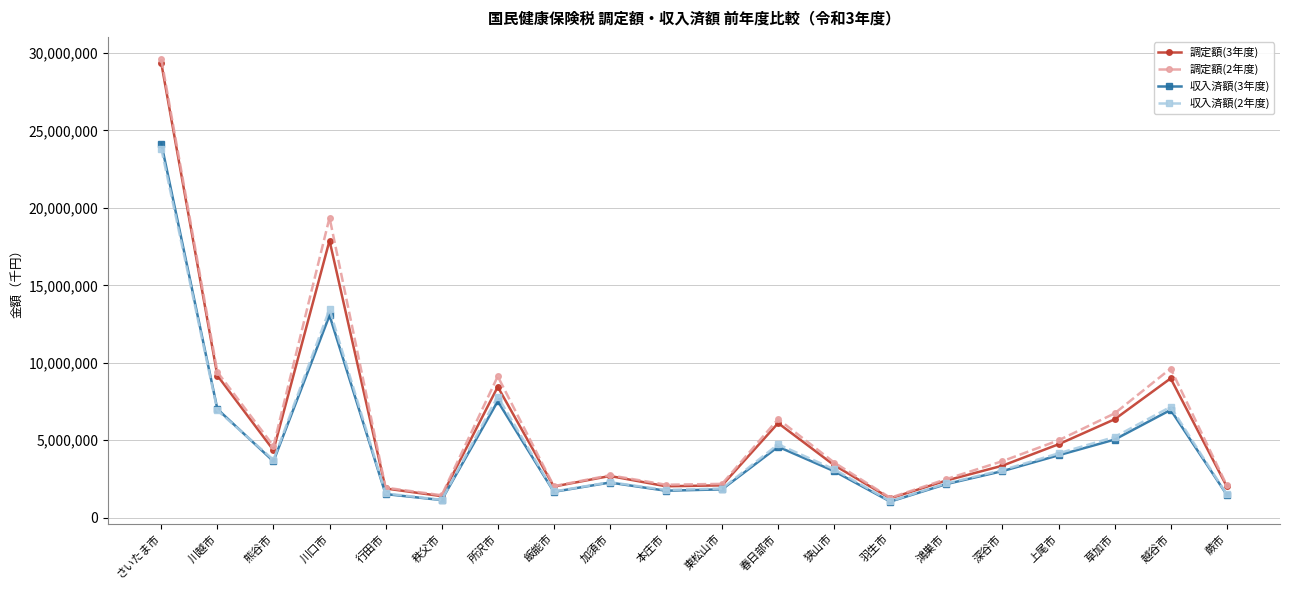

What are all the series names shown in the legend?

調定額(3年度), 調定額(2年度), 収入済額(3年度), 収入済額(2年度)